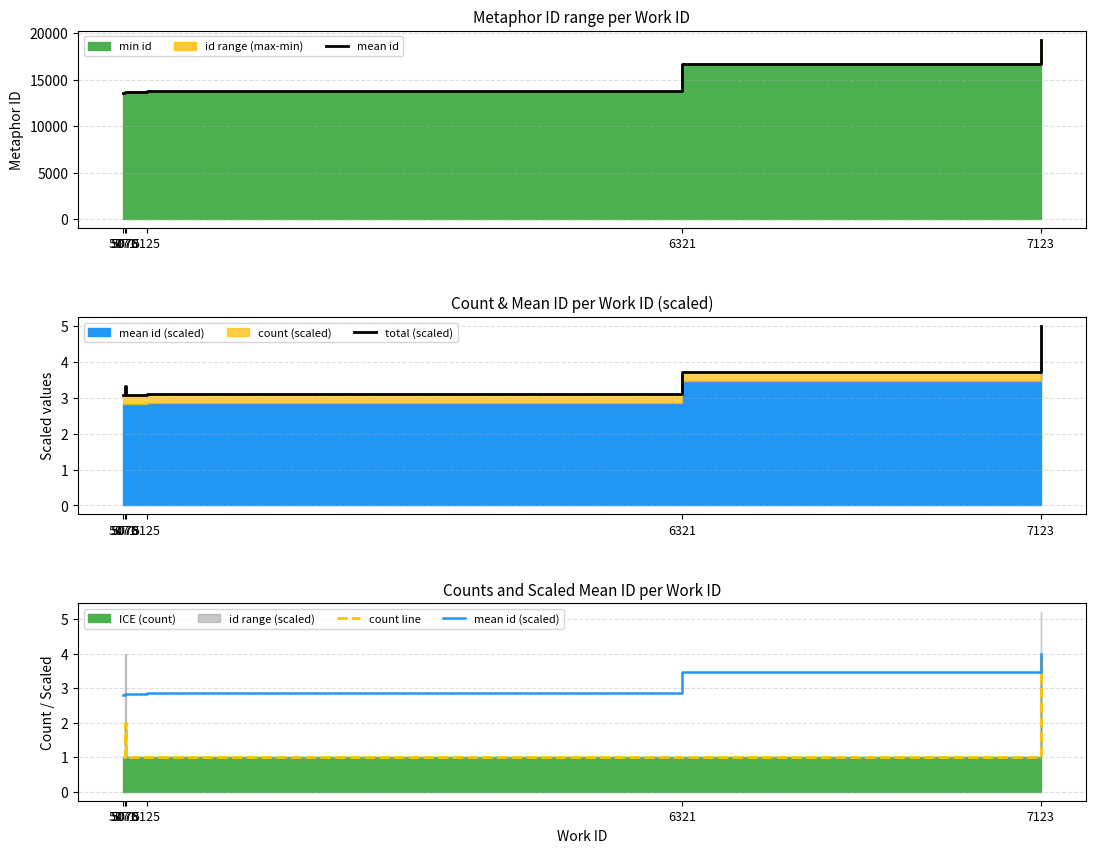

Rank the series at 7123 from lowest to highest value.

count line, mean id (scaled), total (scaled), mean id